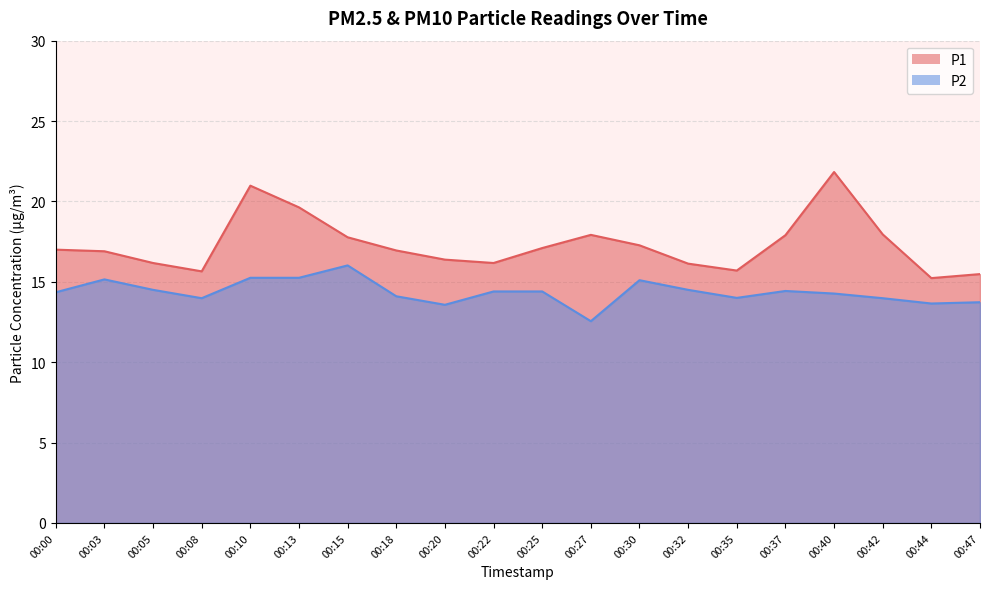

What is the difference between the P1 values at 00:00 and 00:27?

0.9